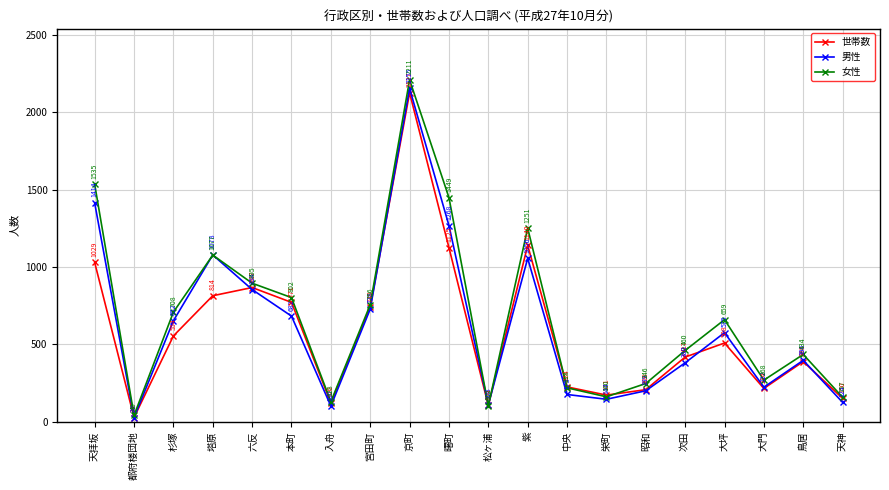

What position from the left is 杉塚?

3